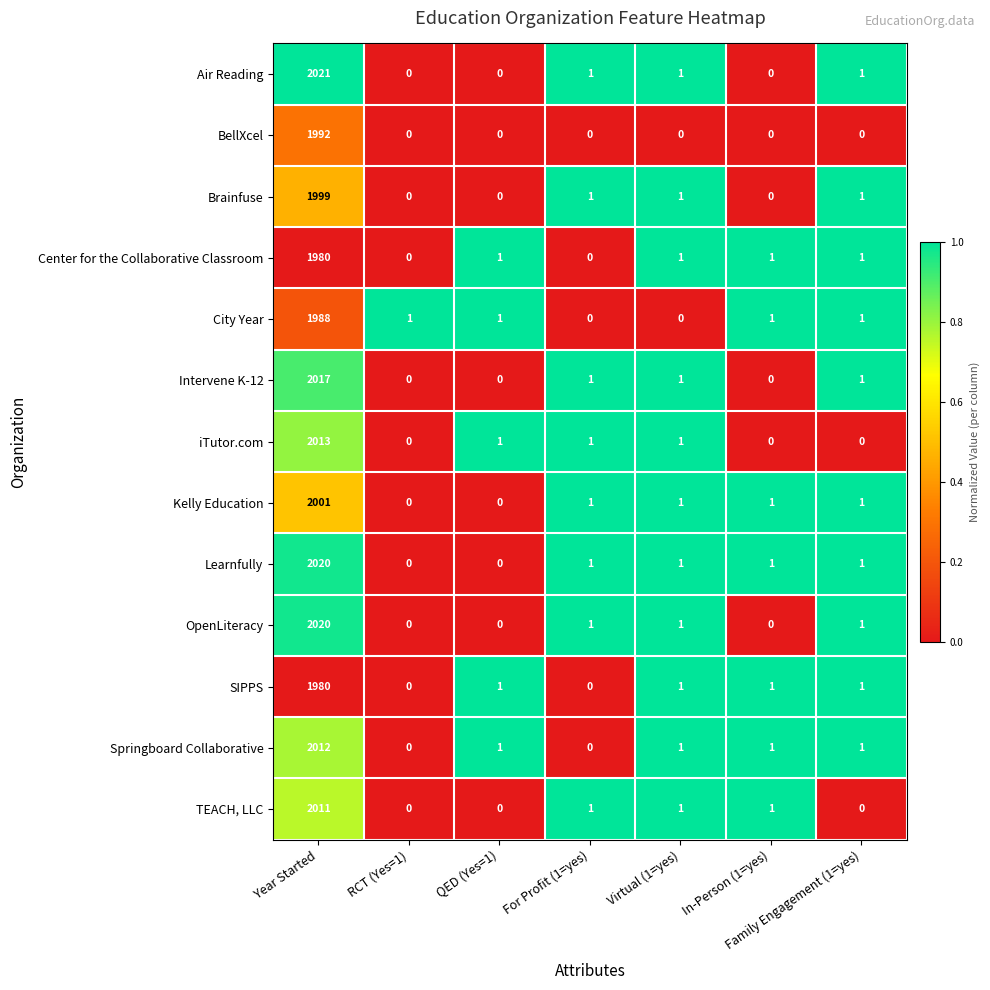

The Air Reading series shows 2021 at Year Started. True or false?

True